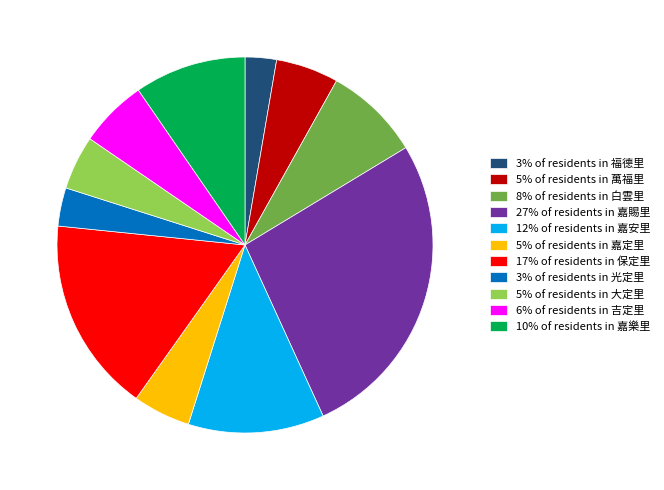

Does any single category account for the majority?

No